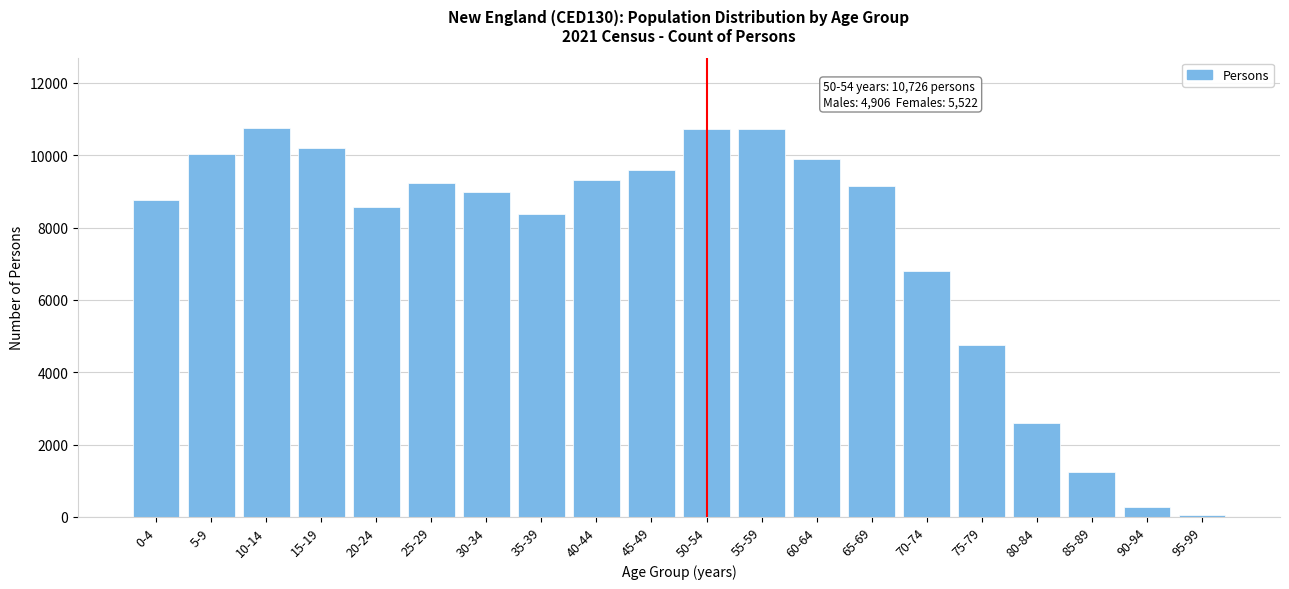

What is the label of the 15th bar from the left?

70-74